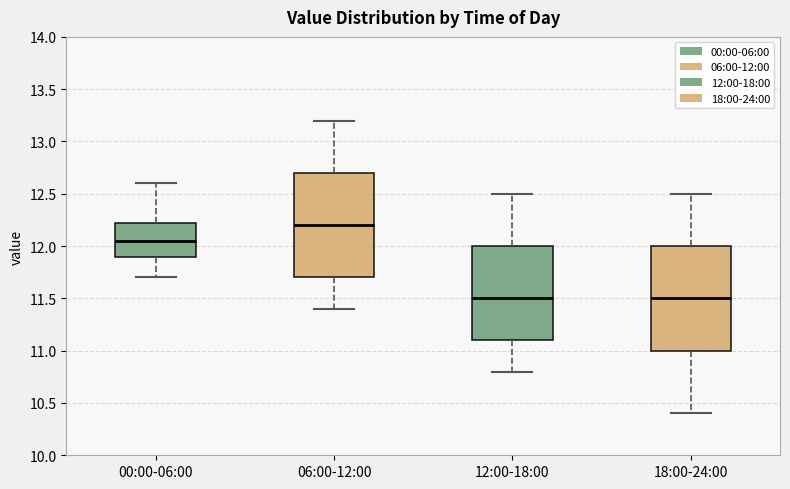

Which box has the highest median line?

06:00-12:00